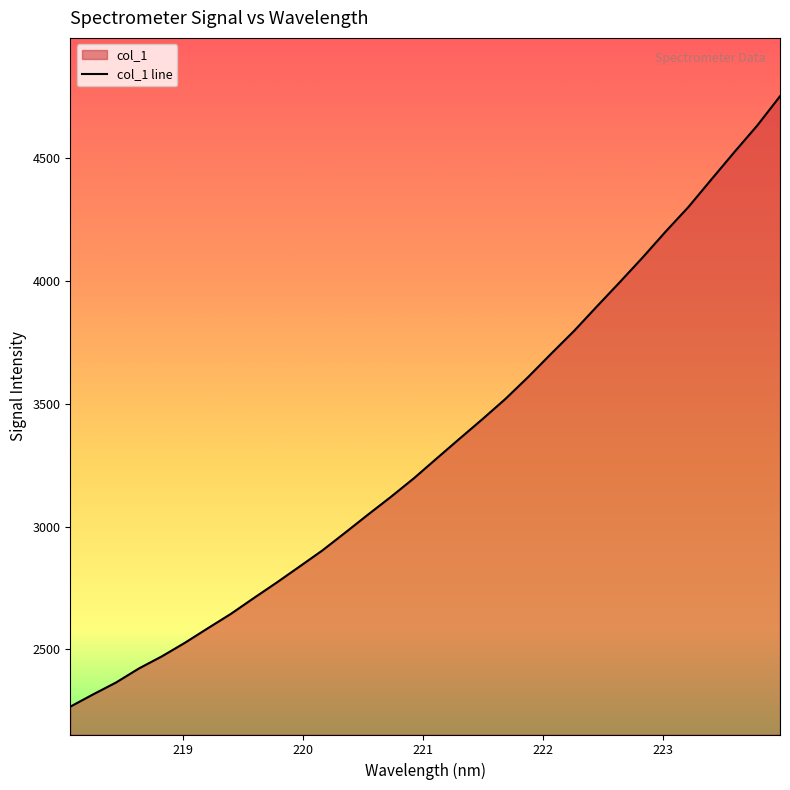

What is the smallest value displayed?

2266.8